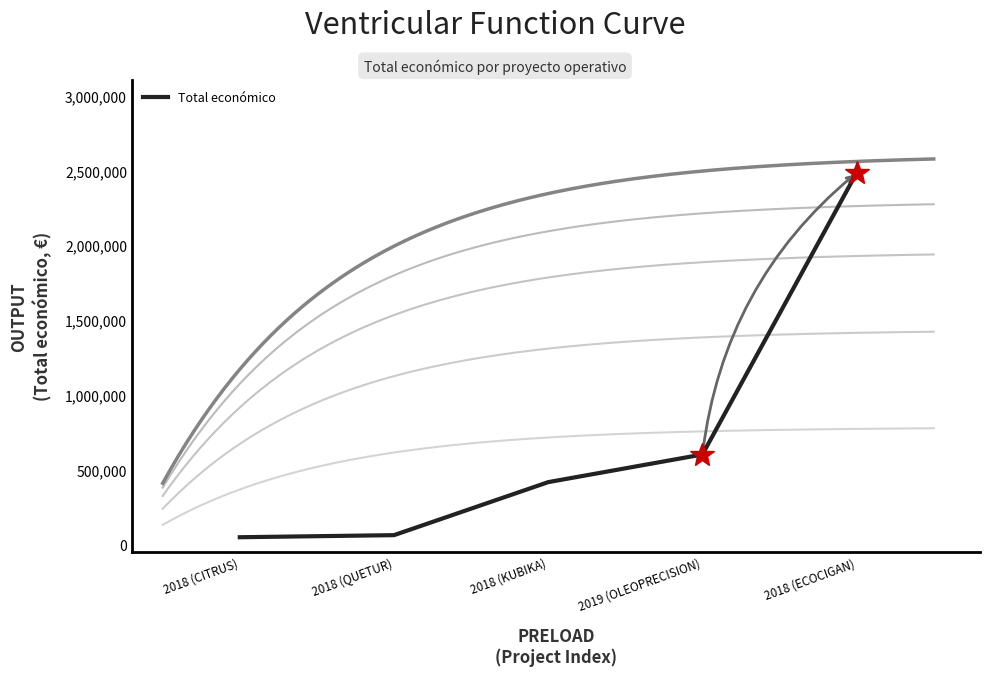

How many distinct data groups are displayed?

1